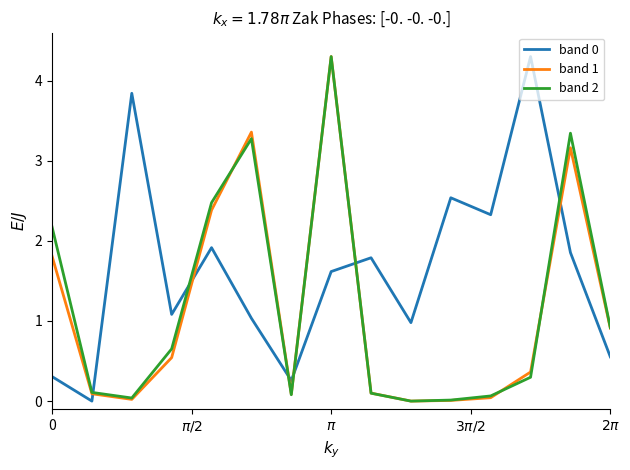

True or false: band 0 and band 1 cross at least once.

True